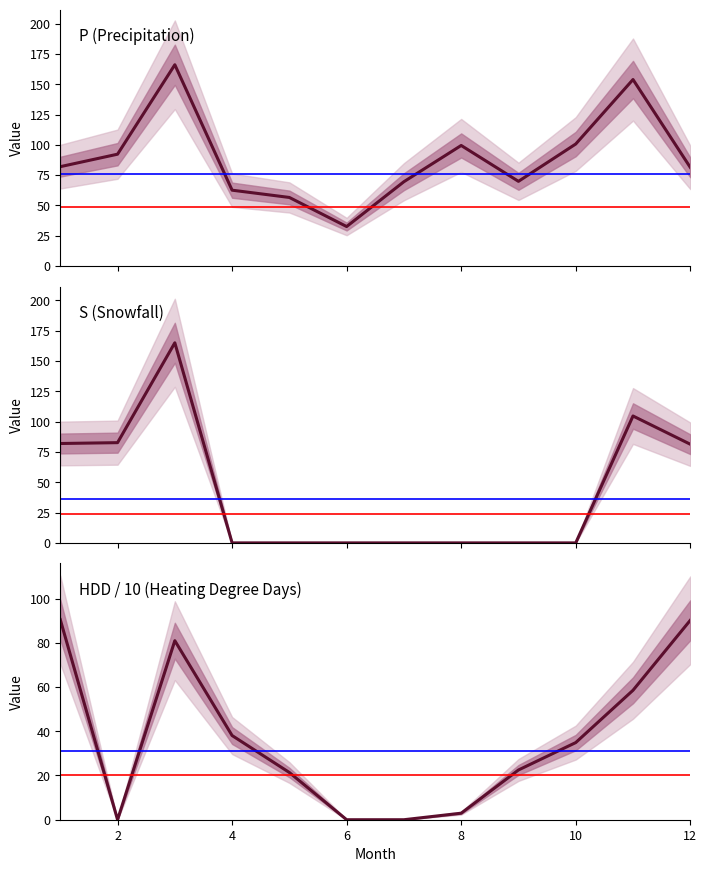

What is the value of the S point at the 2nd from the left?

82.7